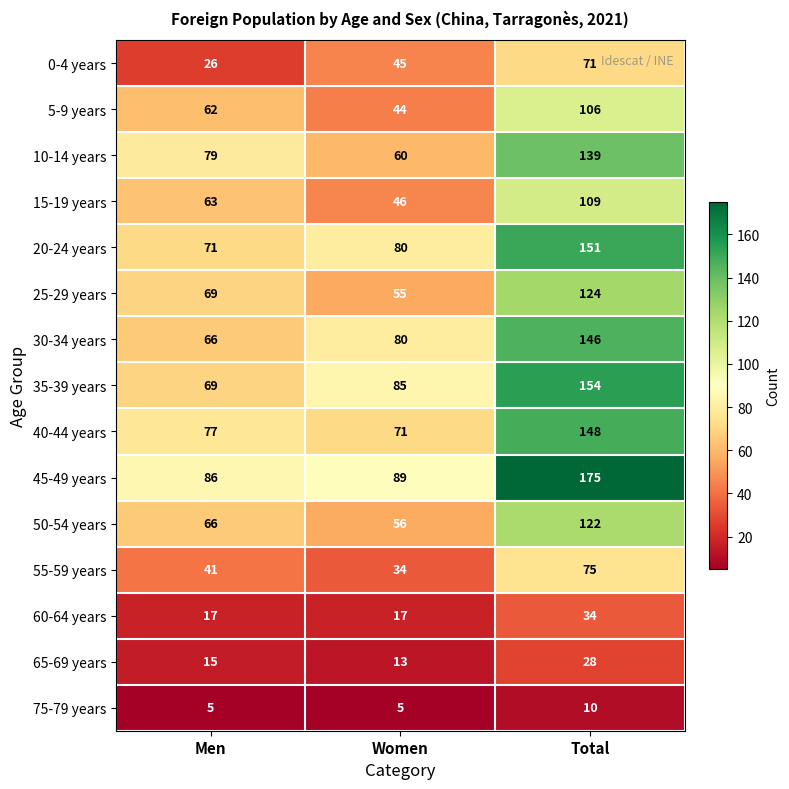

The value of 0-4 years at Men is 26. True or false?

True